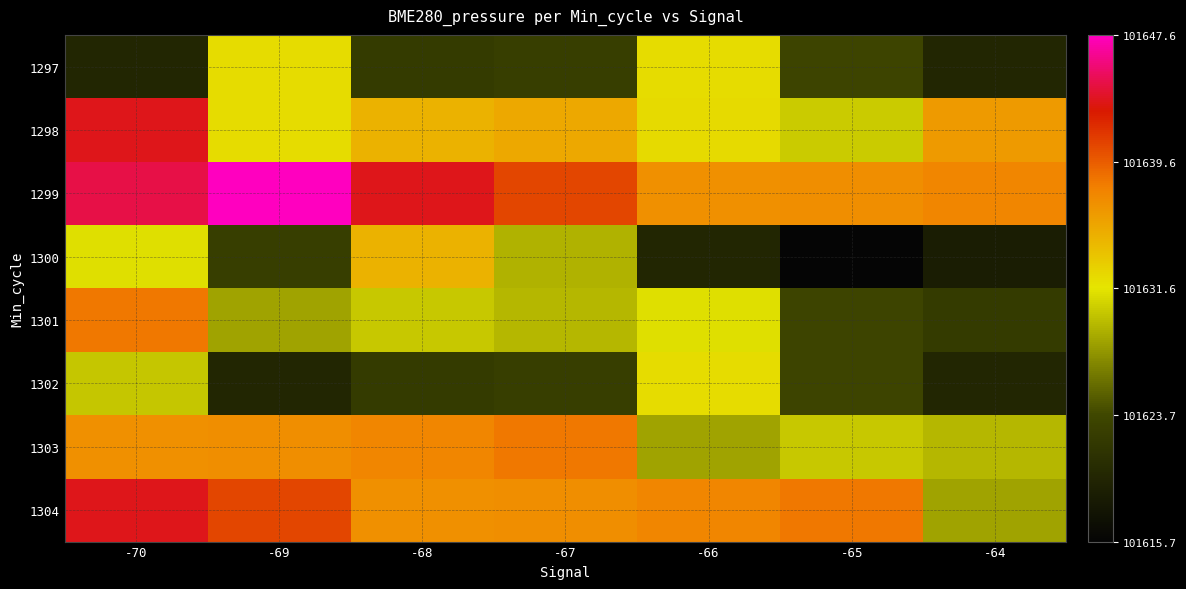

Which has a higher value, -70 or -64?

-70